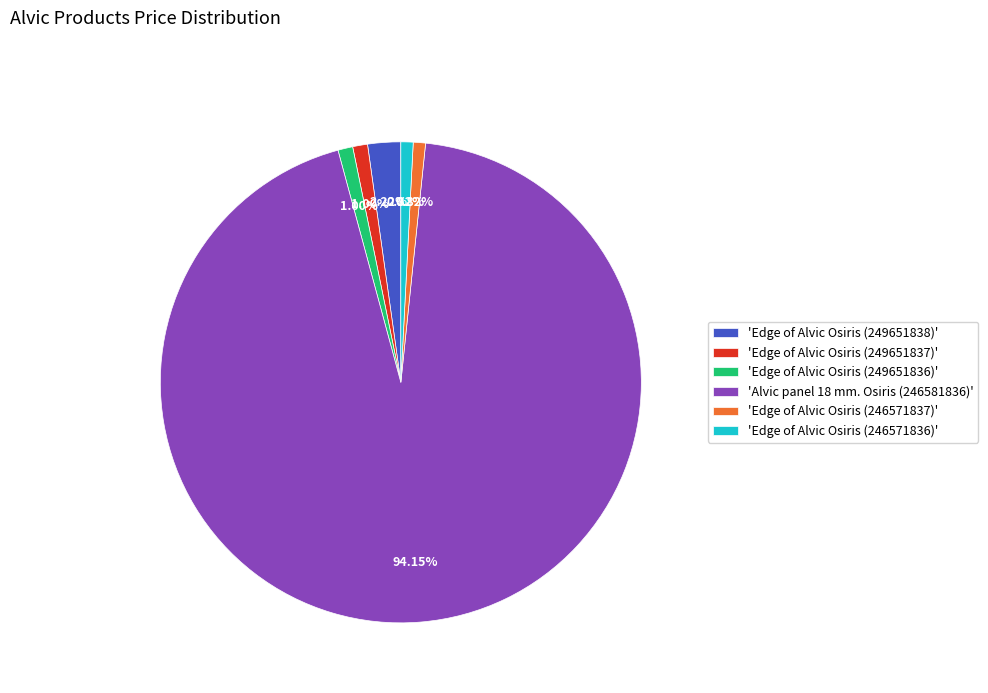

Is there a majority slice in this chart?

Yes